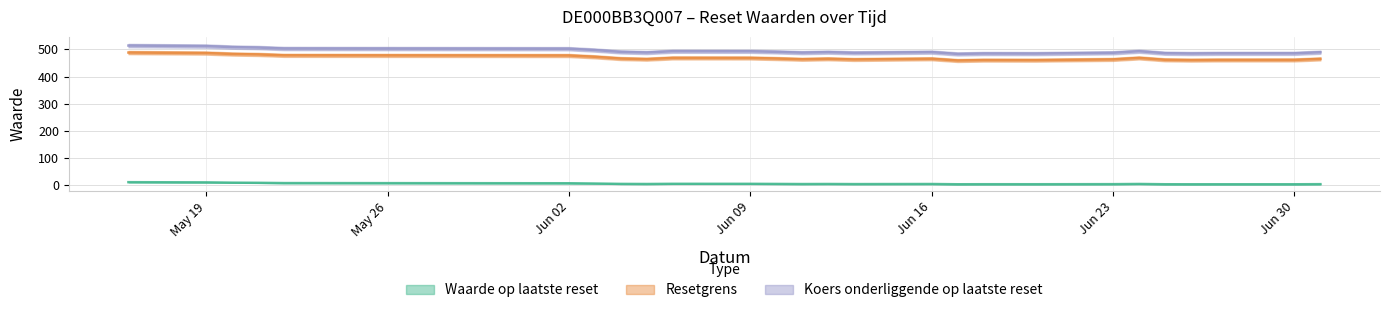

What is the label of the 18th point from the left?

2025-06-17